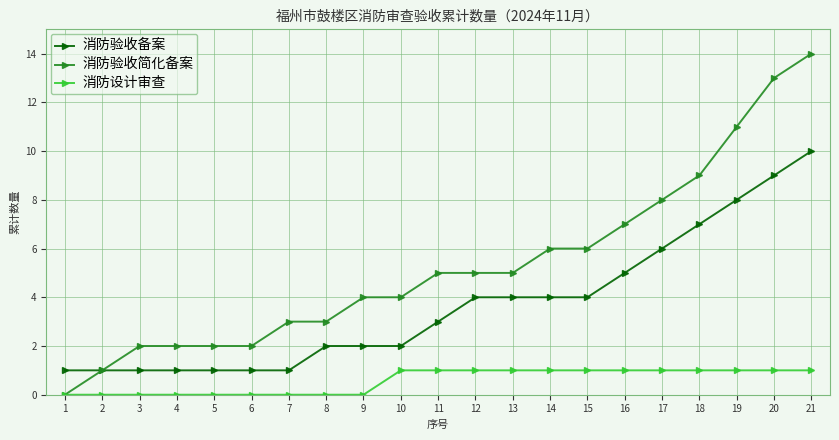

What is the highest value of the 消防设计审查 series?

1